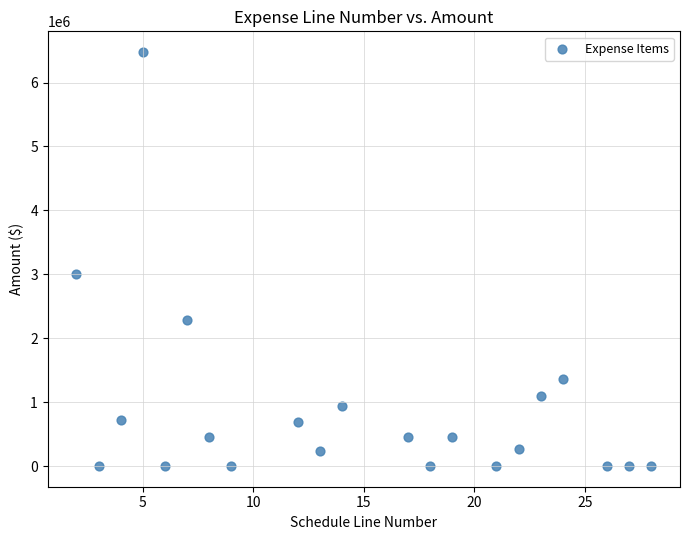

What is the range of X values (max minus min)?

26